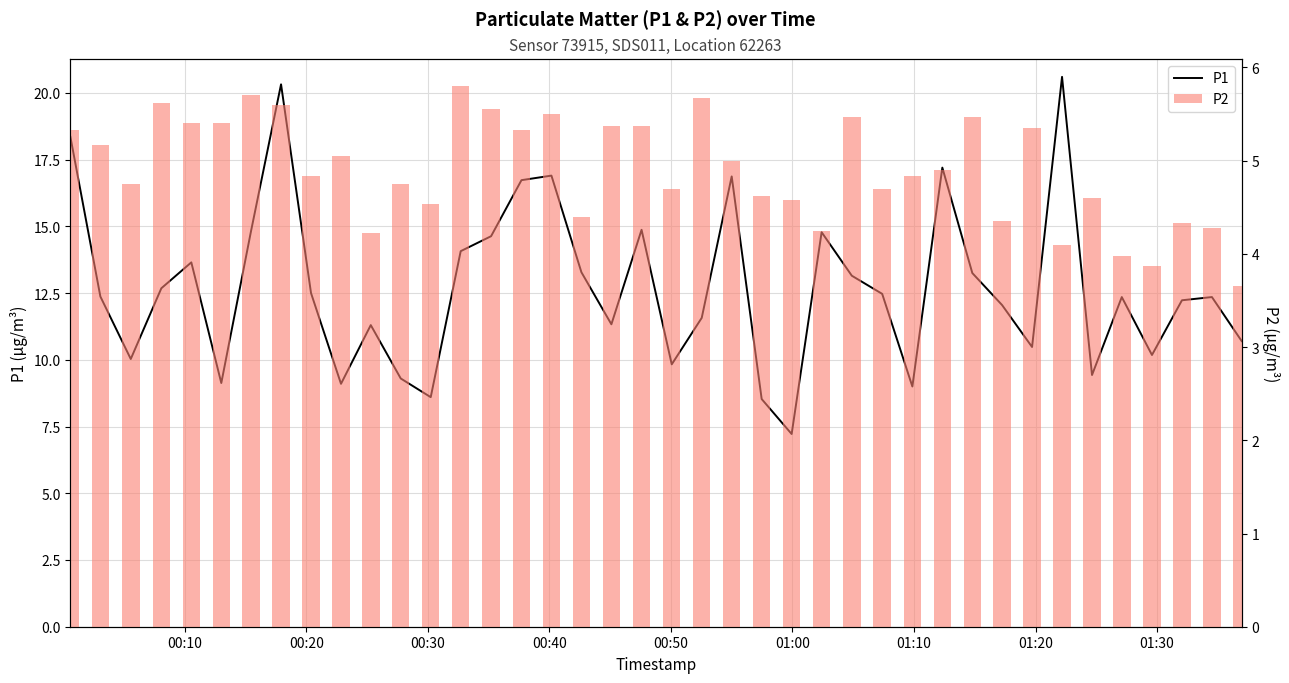

What is the sum of all P2 values?

196.4